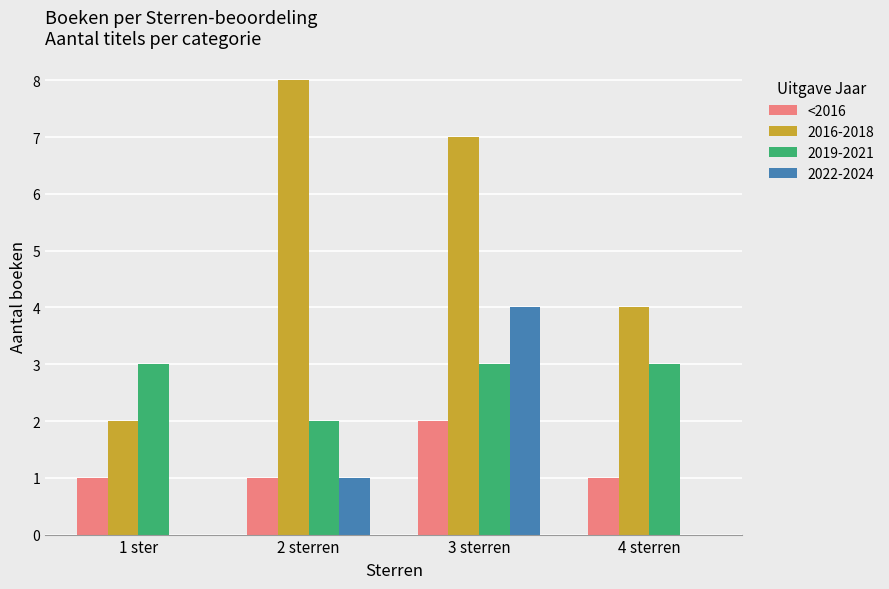

Count the number of data series in this chart.

4